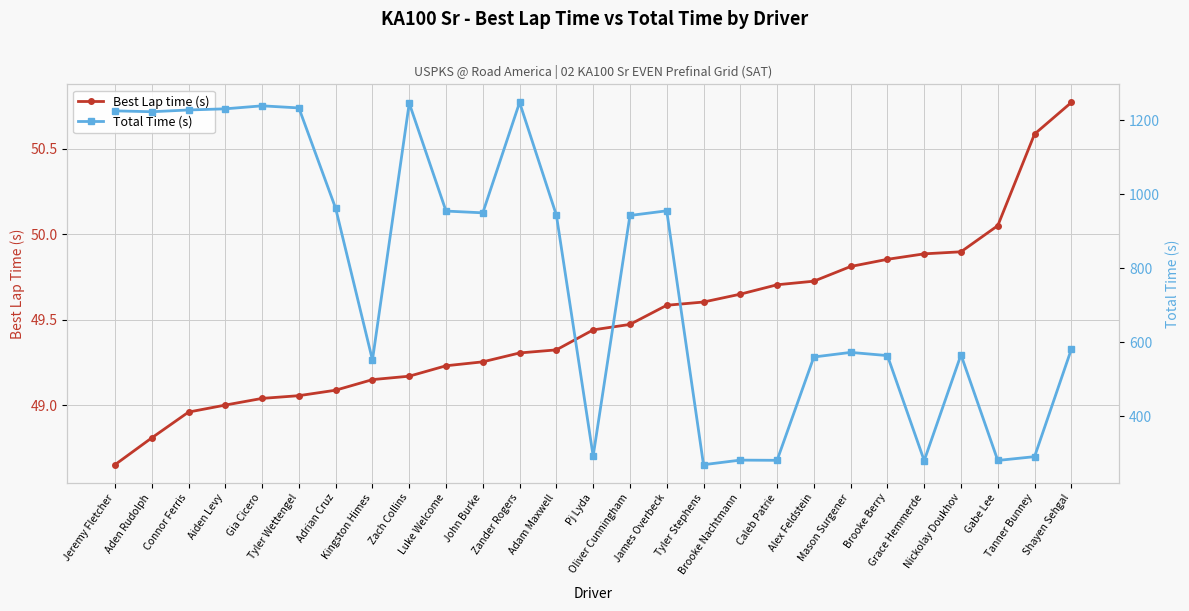

At which category is the sum across all series the highest?

Zander Rogers